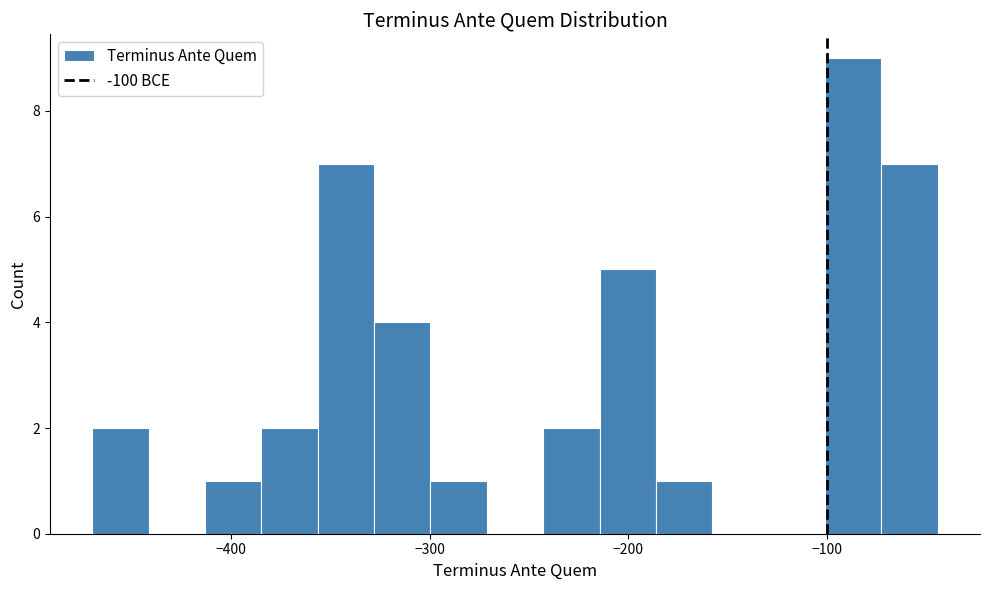

Around what value on the x-axis is the tallest bar? Give the approximate position of its centre, as read against the axis.

-90